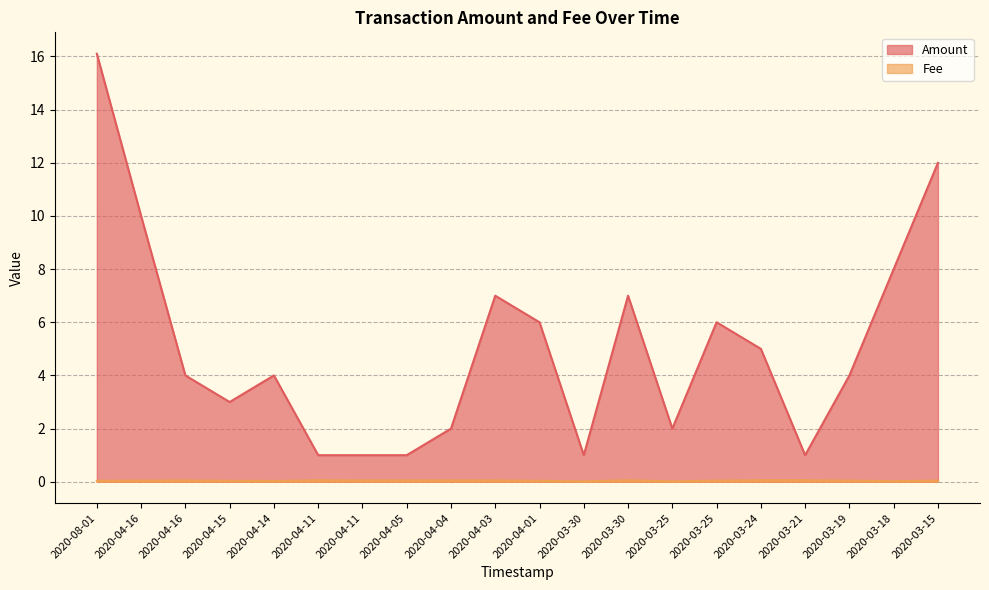

True or false: Fee has more than 2 points higher than both neighbors.

True